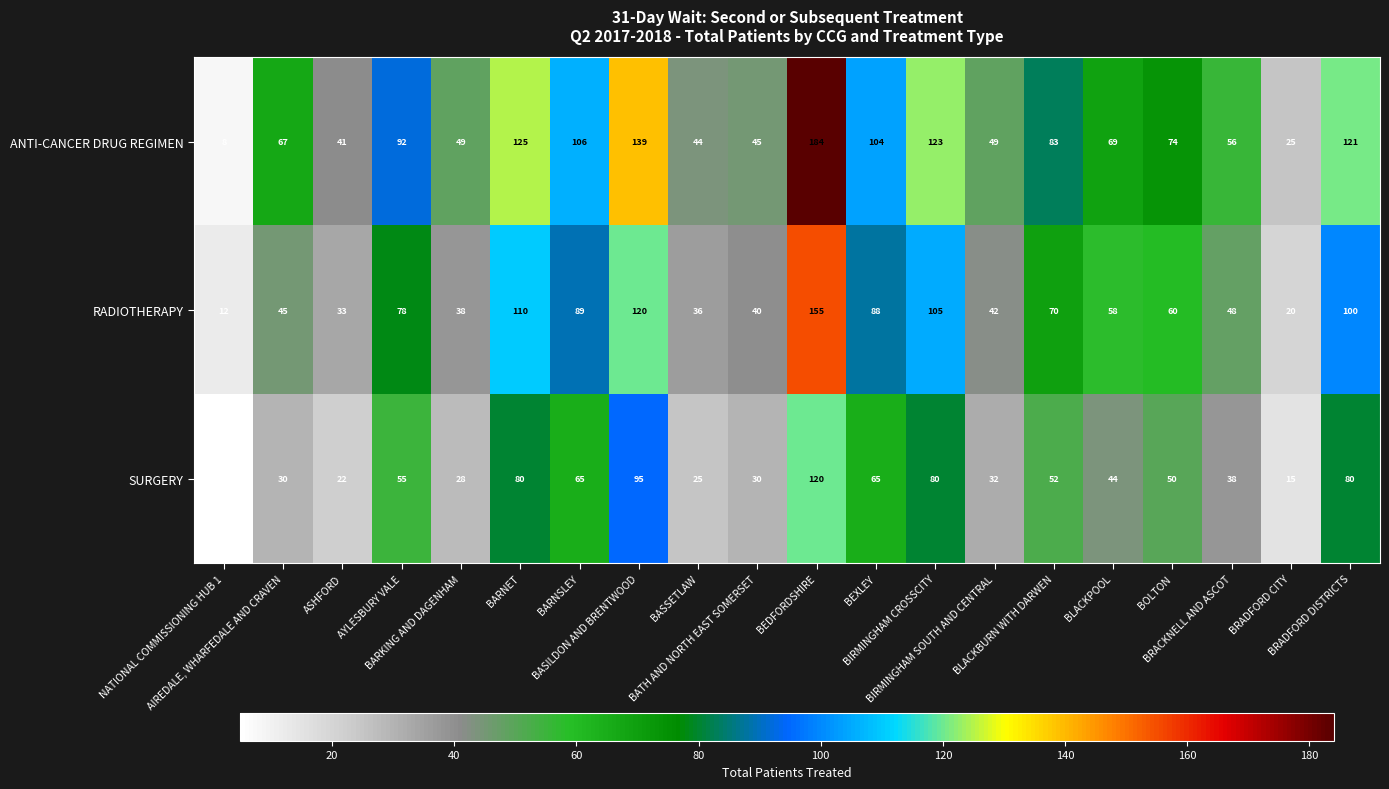

What is the difference between the maximum and second lowest values in the SURGERY series?

105